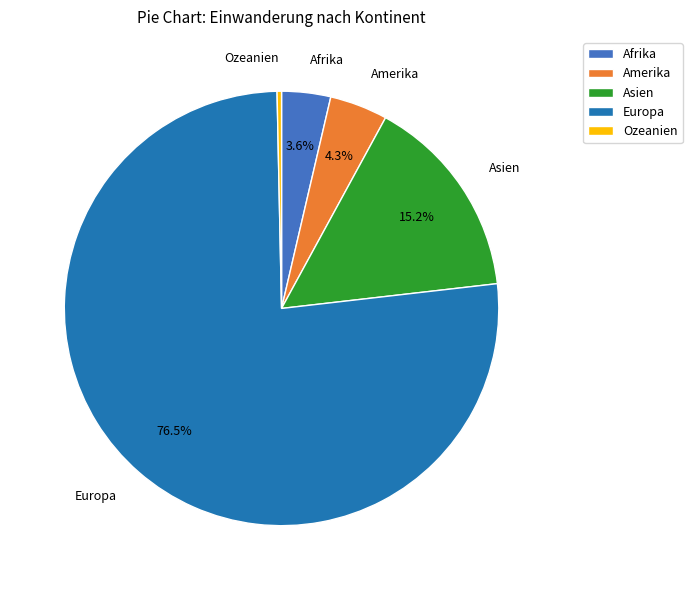

Which slice represents more than half of the pie?

Europa